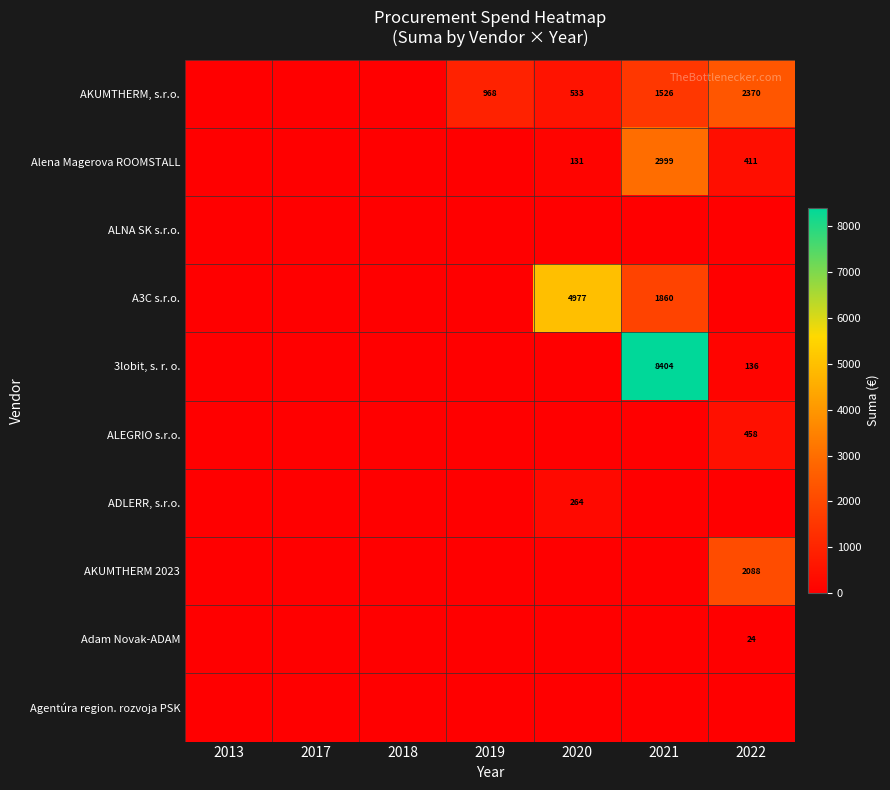

At how many categories does at least one series exceed 2316?

3